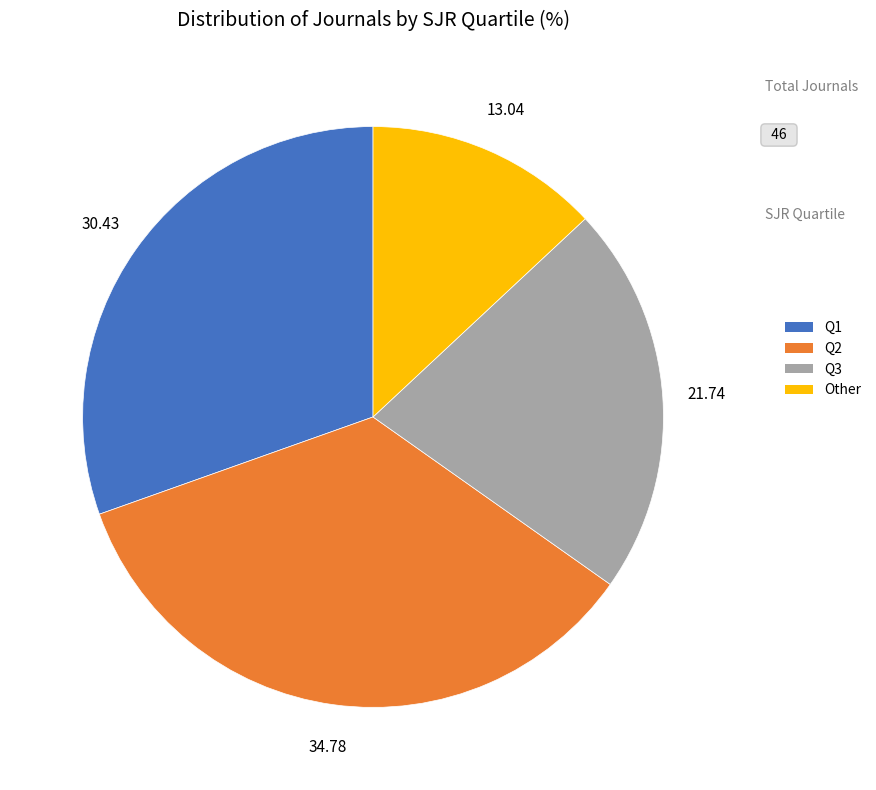

Which slice is the smallest?

Other